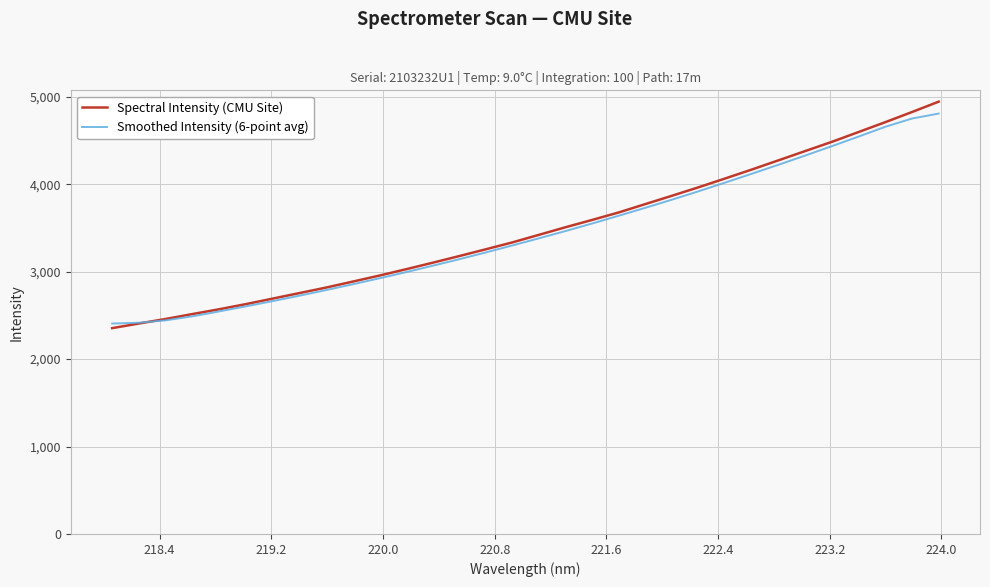

What is the maximum value for Smoothed Intensity (6-point avg)?

4807.9